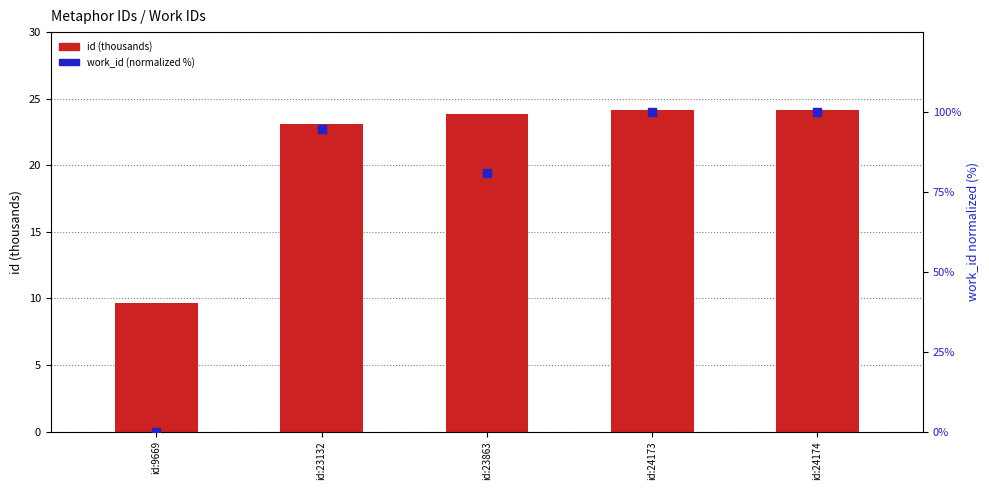

Which series reaches the minimum Y coordinate?

work_id (normalized %)